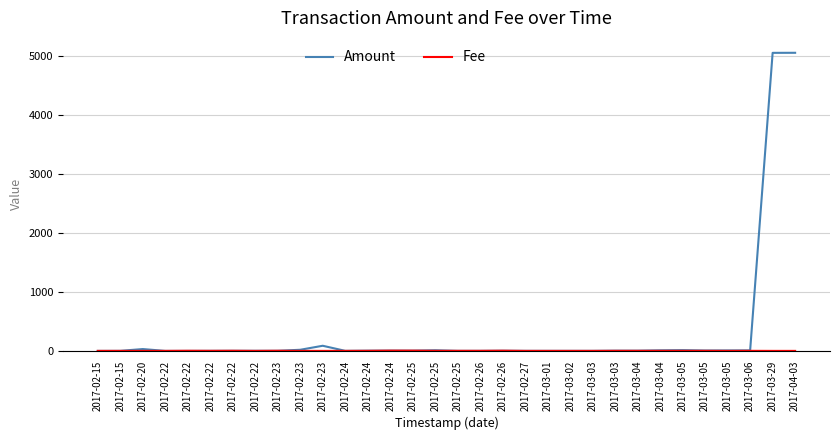

Between 2017-02-23 and 2017-03-04, which series saw the biggest shift?

Amount